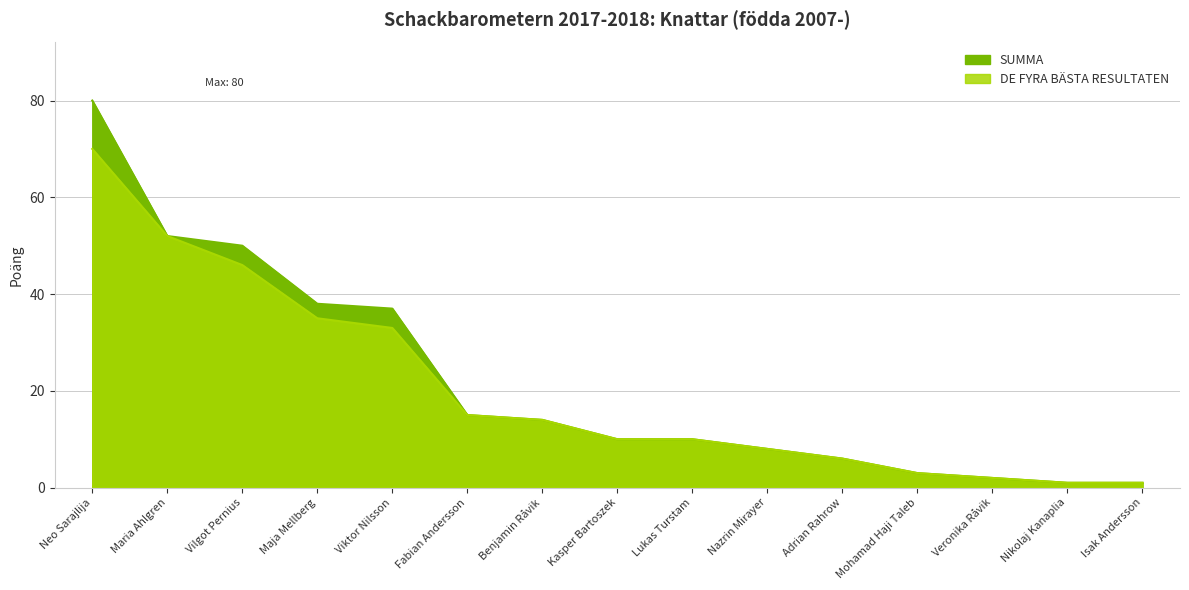

What is the total value across all series at Lukas Turstam?

20